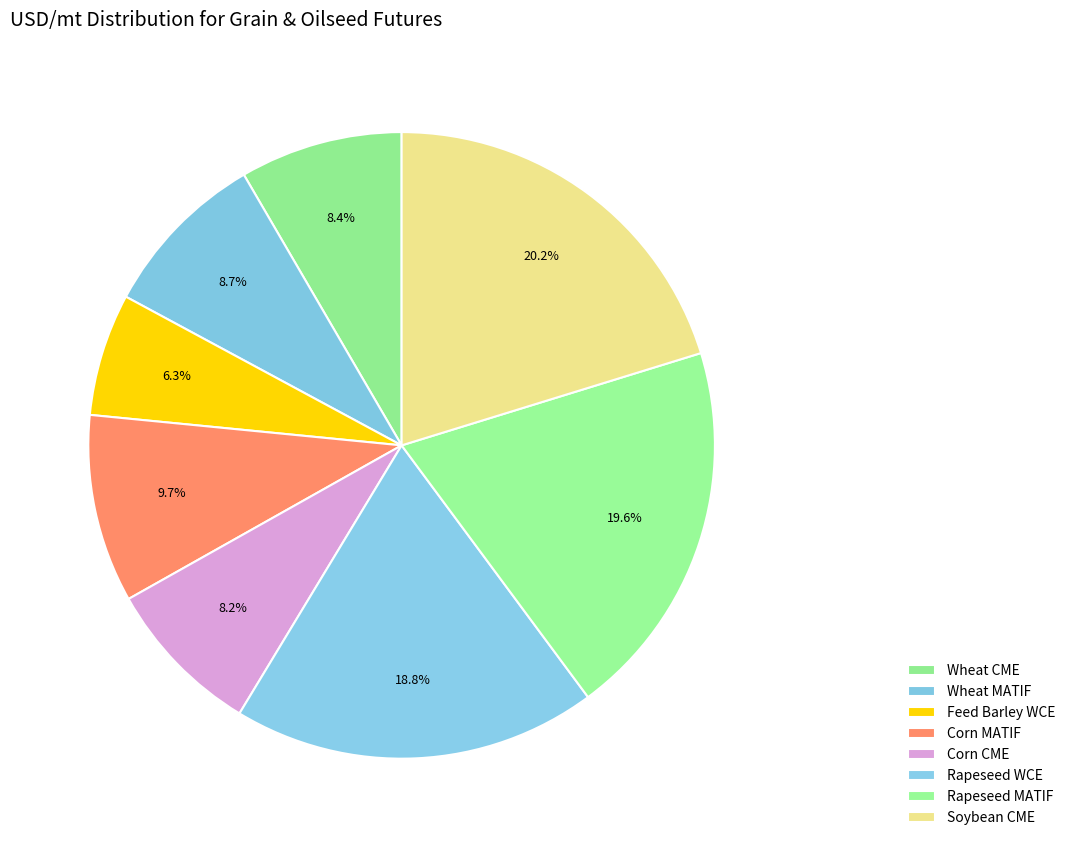

Combined, do Rapeseed MATIF and Wheat CME account for over 50%?

No